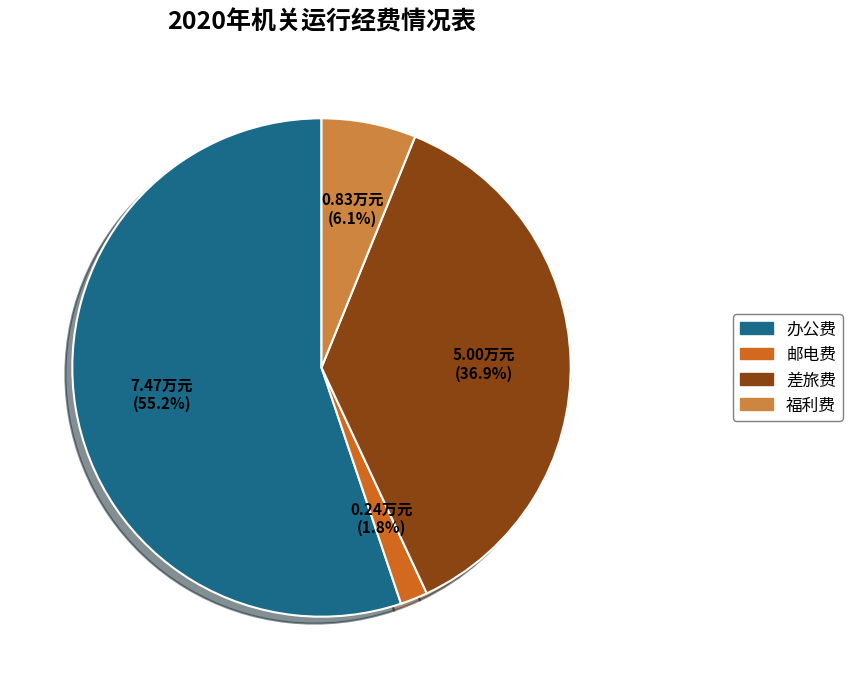

Count the number of slices in the pie.

4